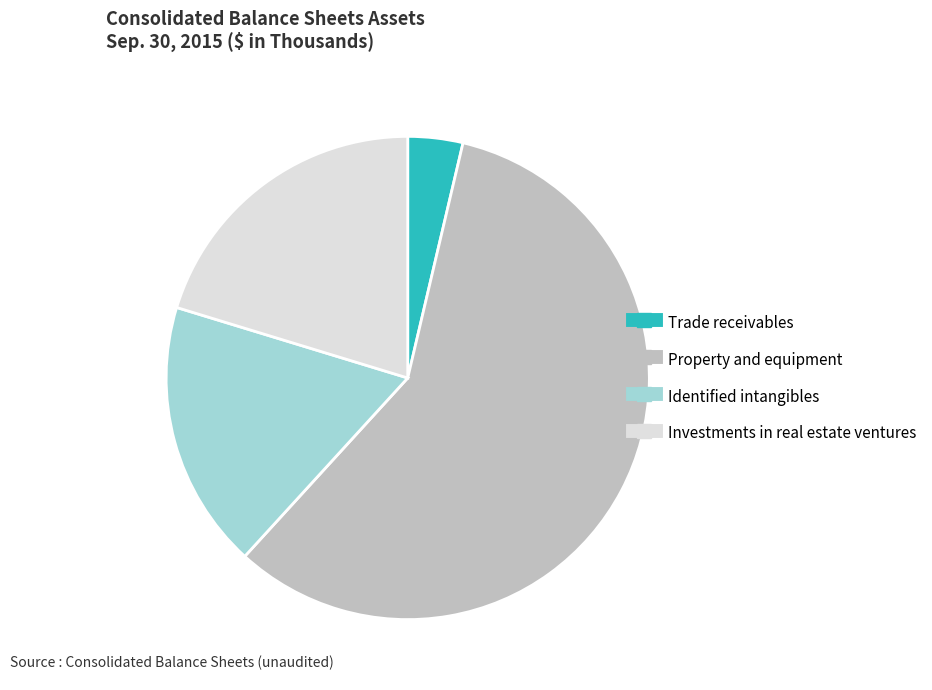

Does any single category account for the majority?

Yes